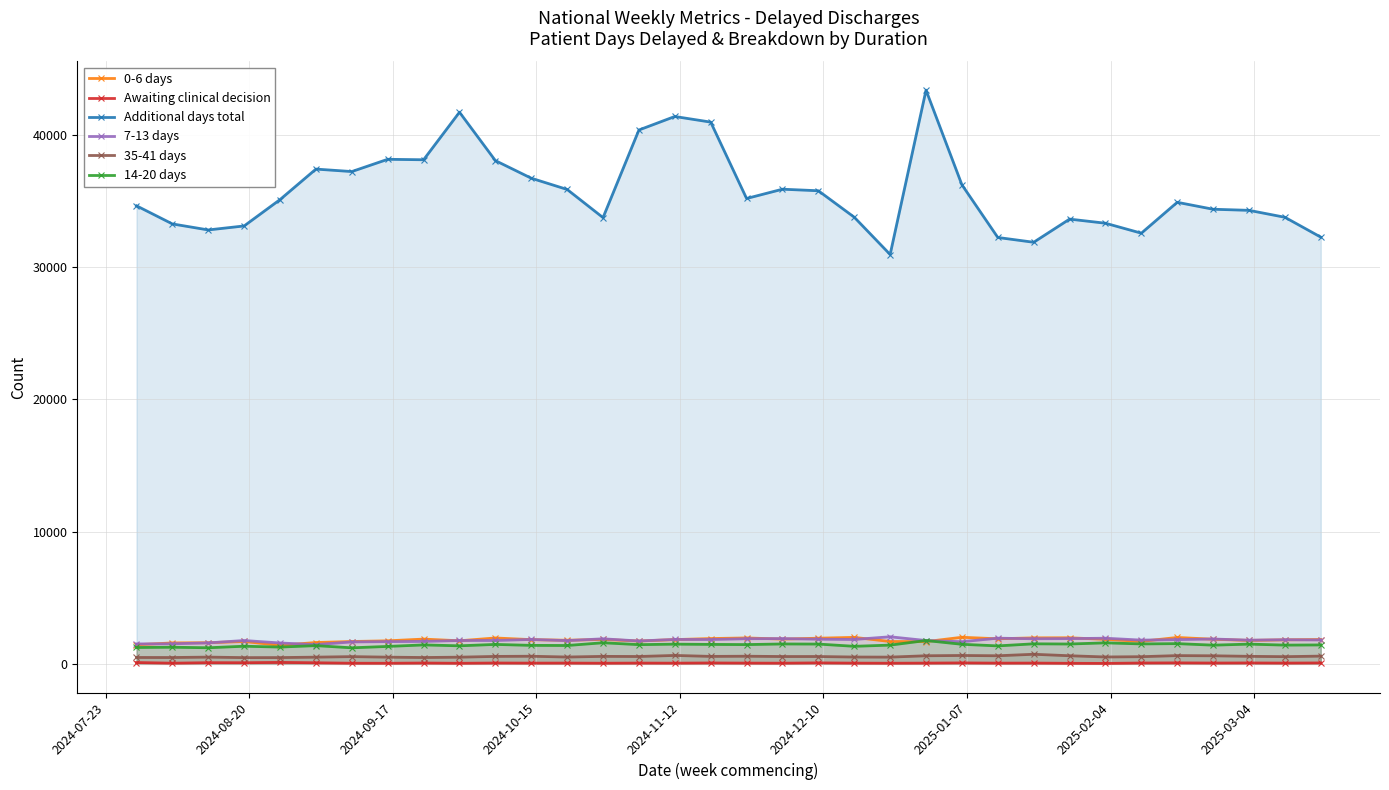

Which series has the largest total across all categories?

Additional days total